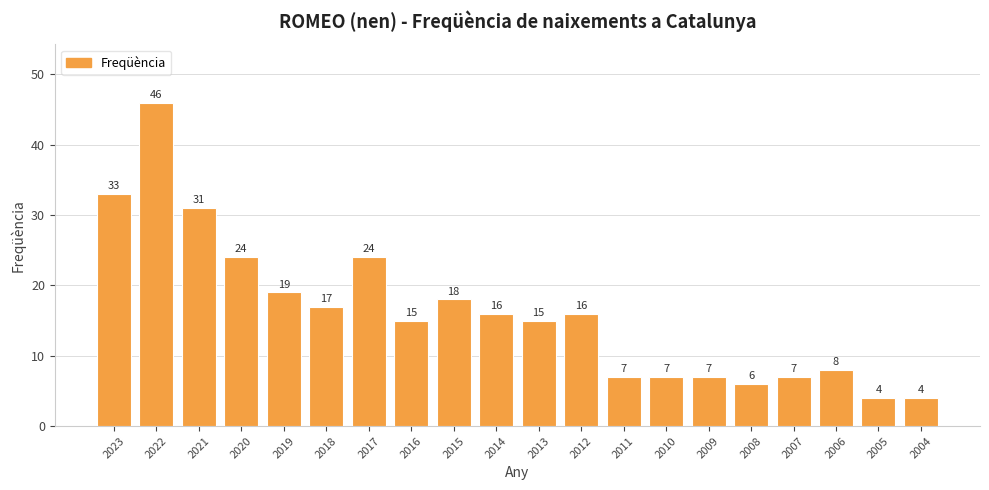

What is the change in value from 2022 to 2005?

-42